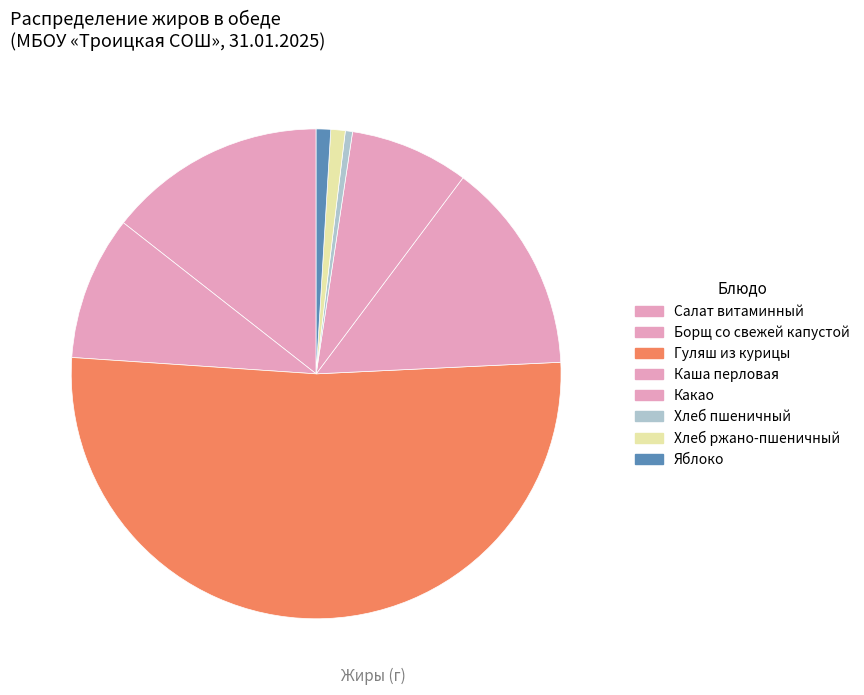

How many segments does this pie chart have?

8